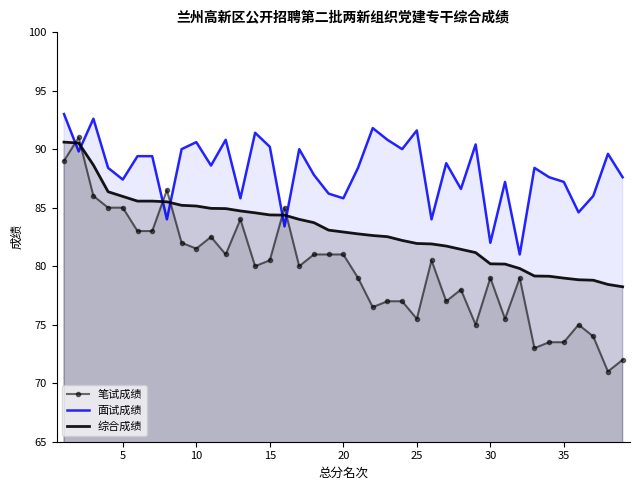

Rank the series at 30 from lowest to highest value.

笔试成绩, 综合成绩, 面试成绩